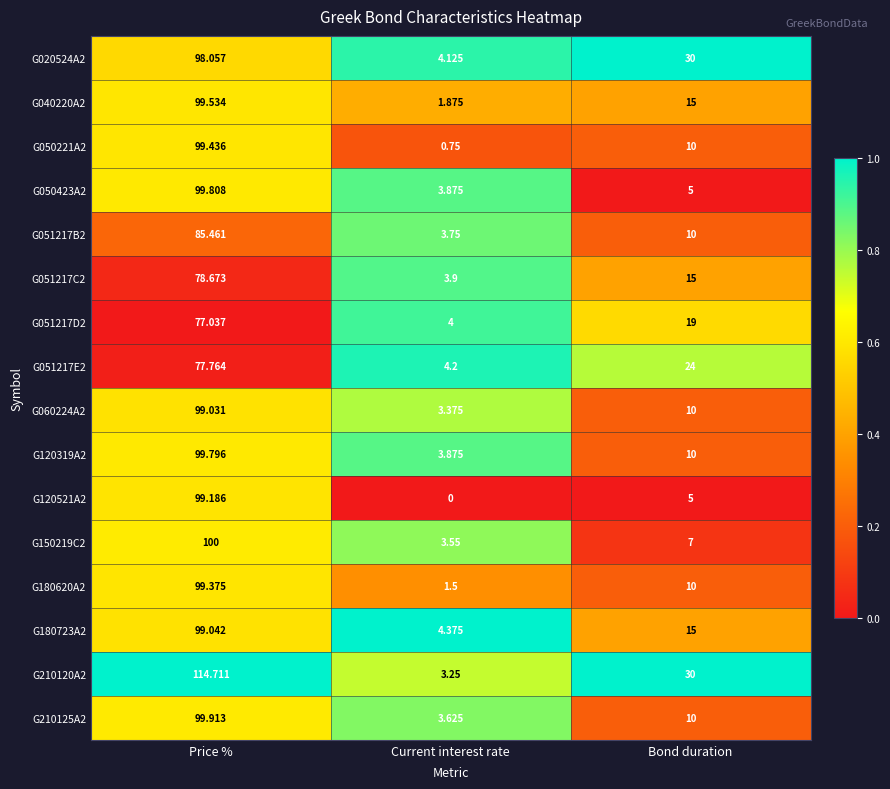

Is the value of G051217C2 at Price % greater than the value of G040220A2 at Current interest rate?

Yes